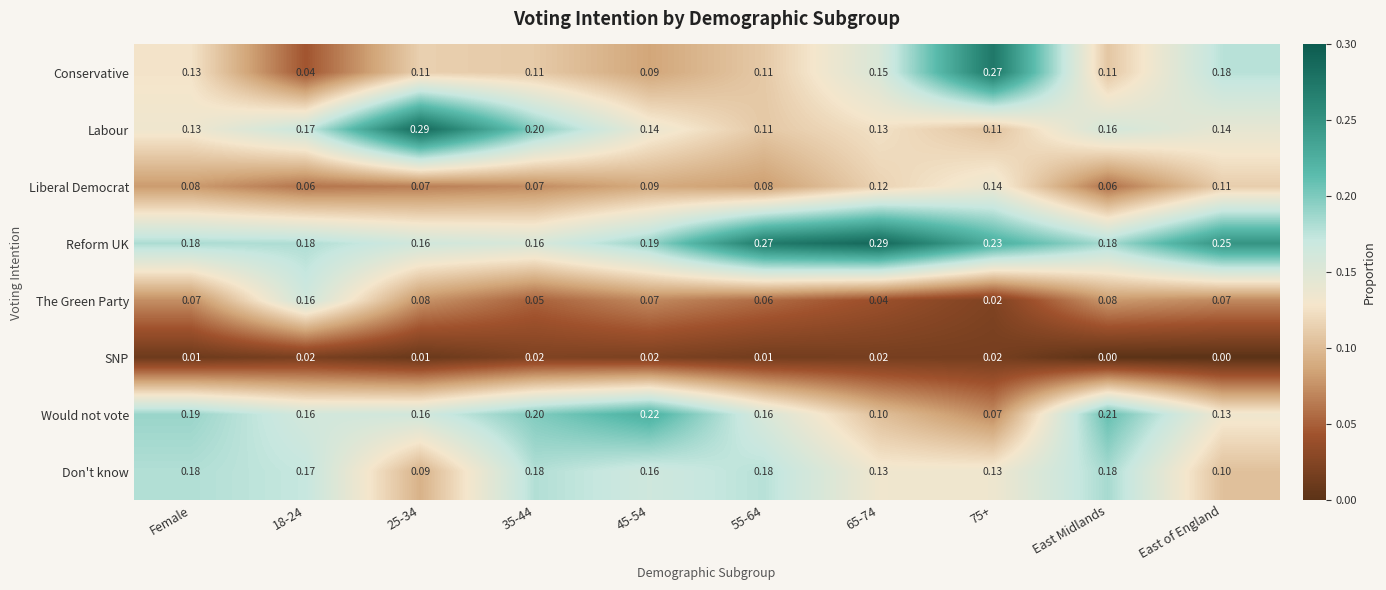

Is the value of Reform UK at 35-44 greater than the value of SNP at 65-74?

Yes